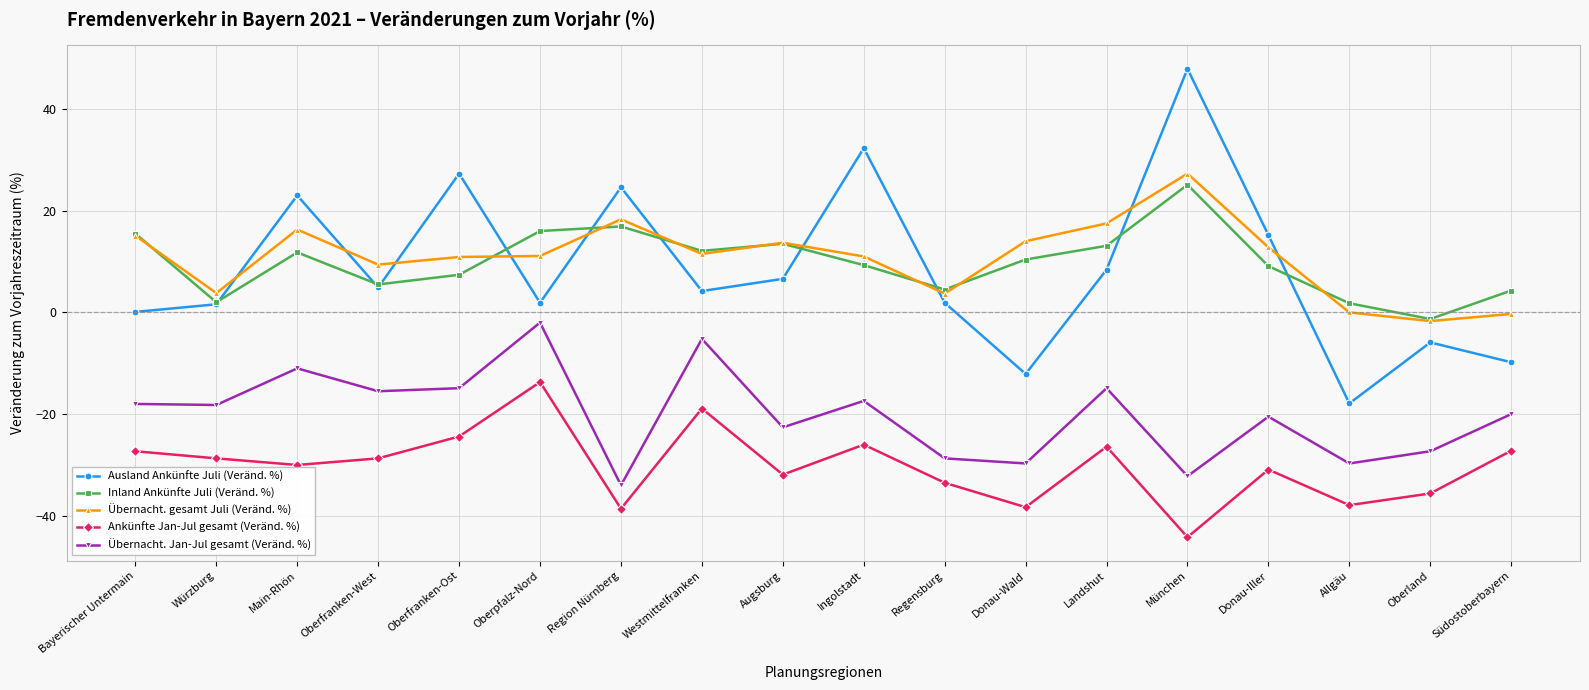

Which series has the largest range (max minus min)?

Ausland Ankünfte Juli (Veränd. %)